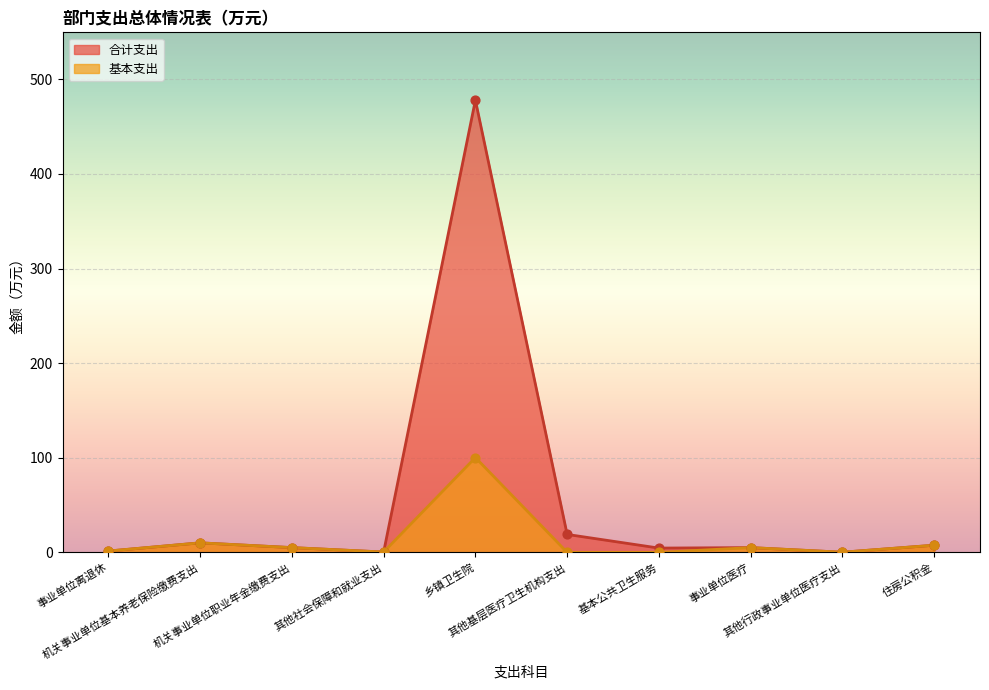

Which series has the largest Y range (max minus min)?

合计支出